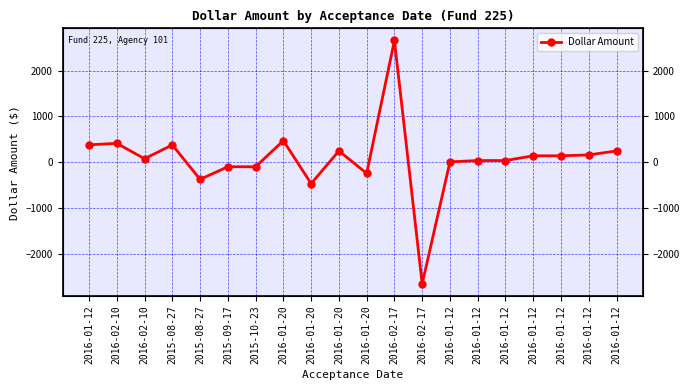

The chart shows a value of 73.4 at 2016-01-12. True or false?

False